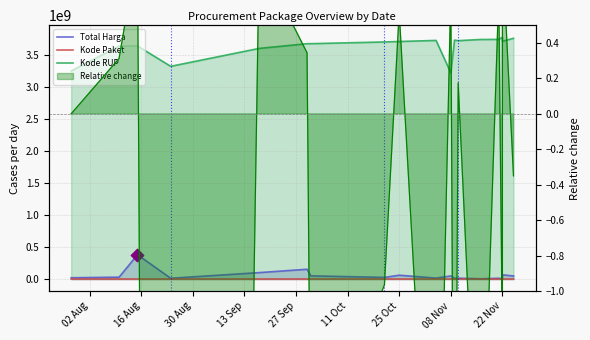

Which series reaches the minimum Y coordinate?

Kode Paket